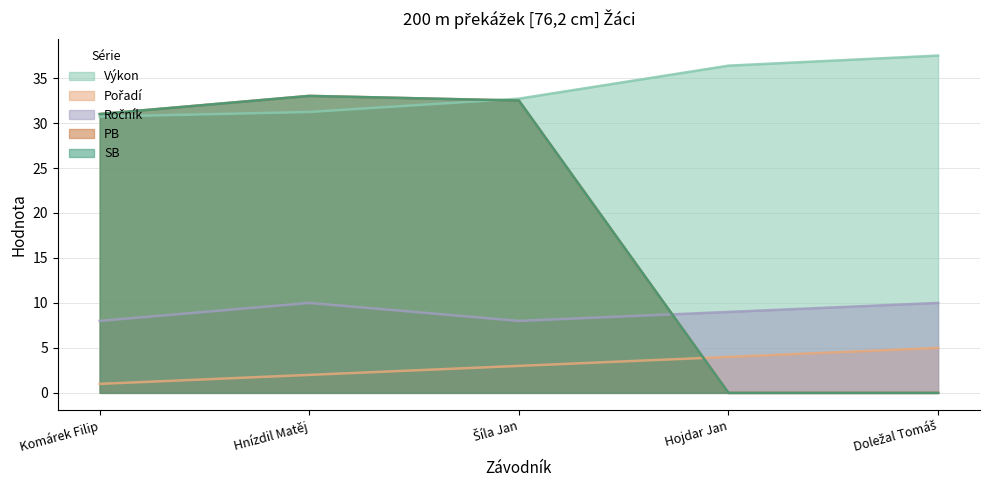

What is the greatest value displayed?

37.5